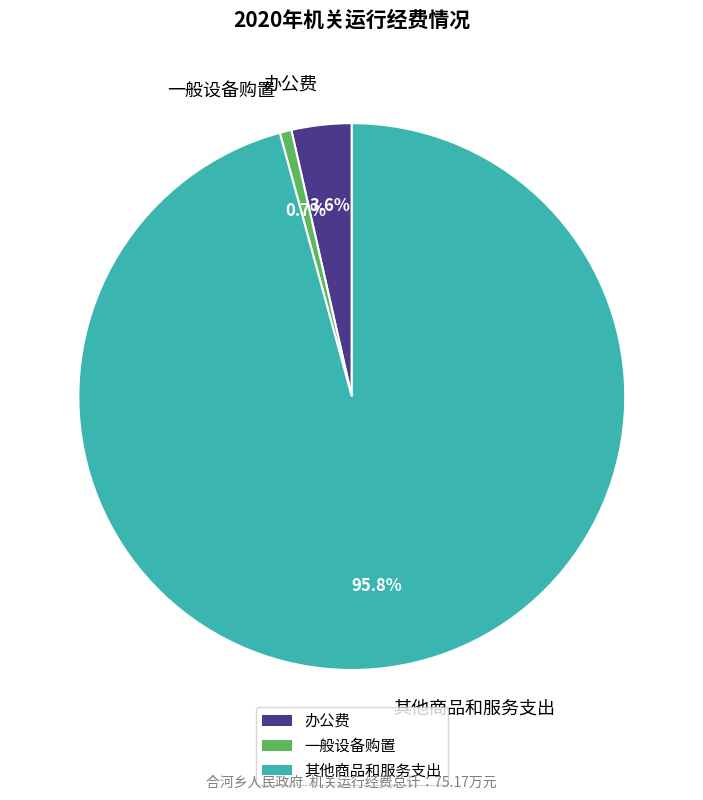

How many segments does this pie chart have?

3